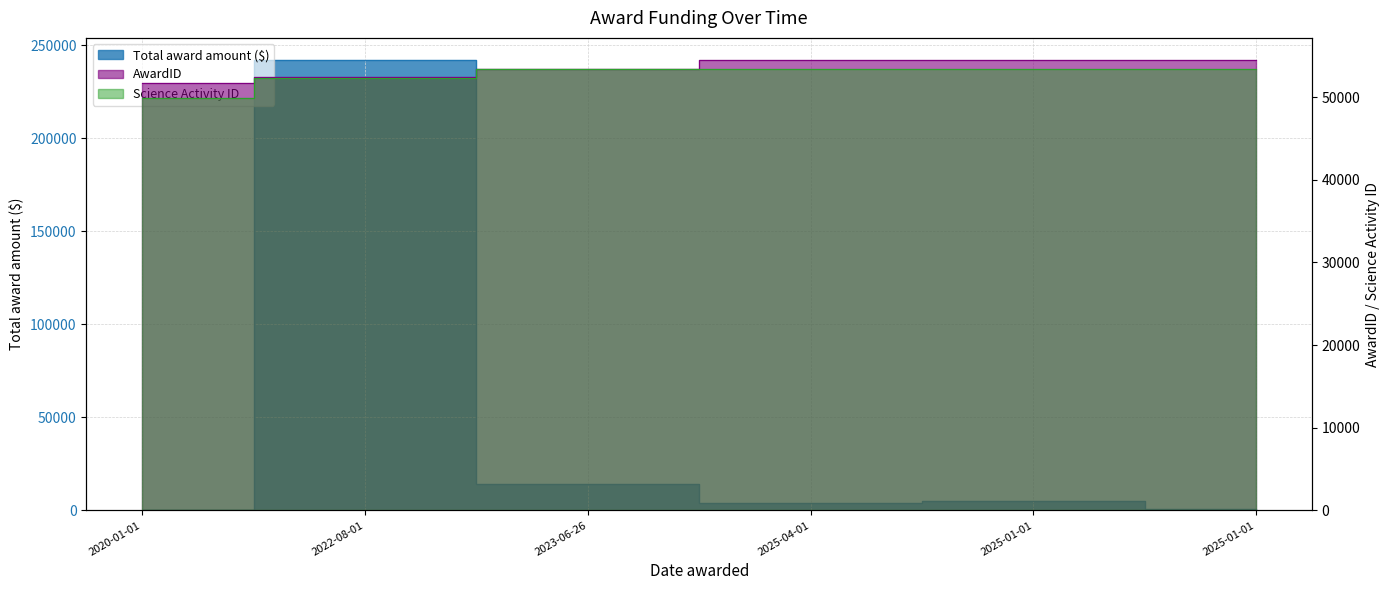

What is the sum of all Science Activity ID values?

315856